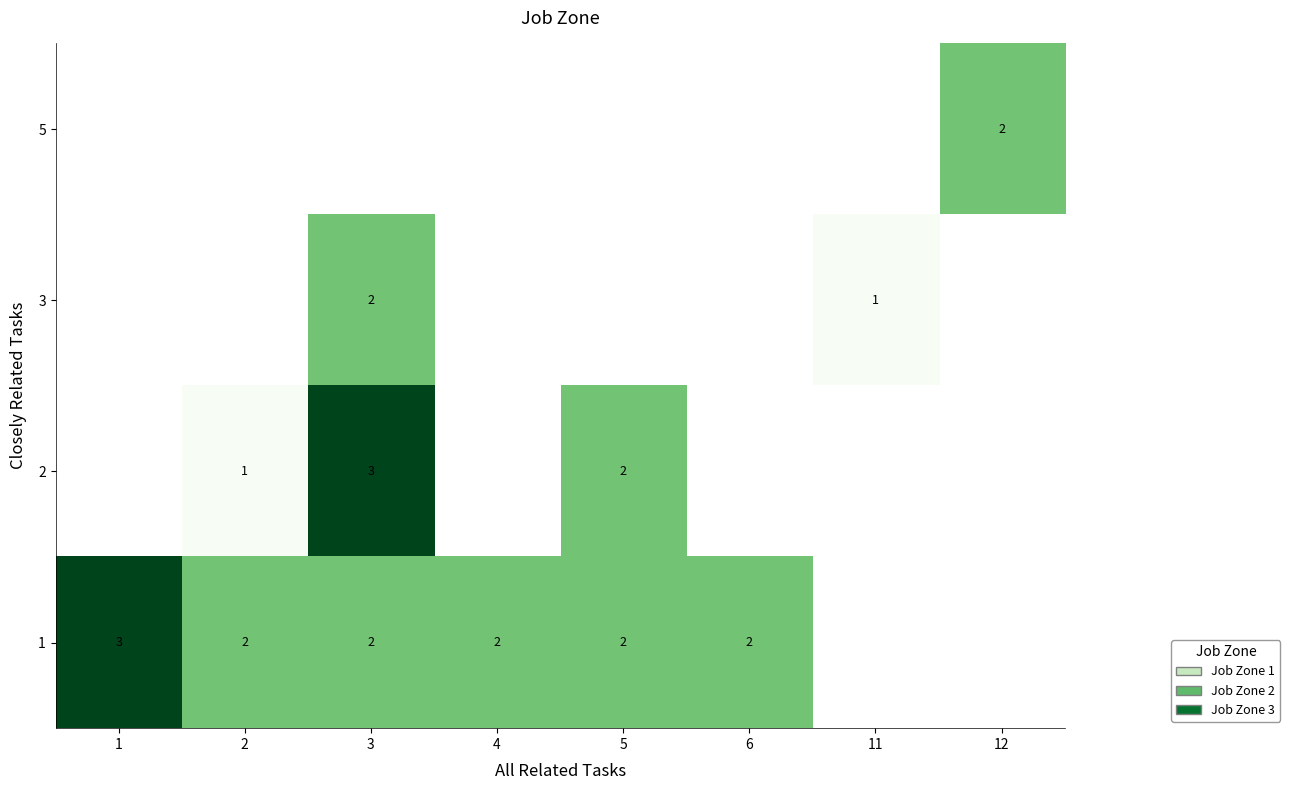

The value of 1 at 1 is 5. True or false?

False